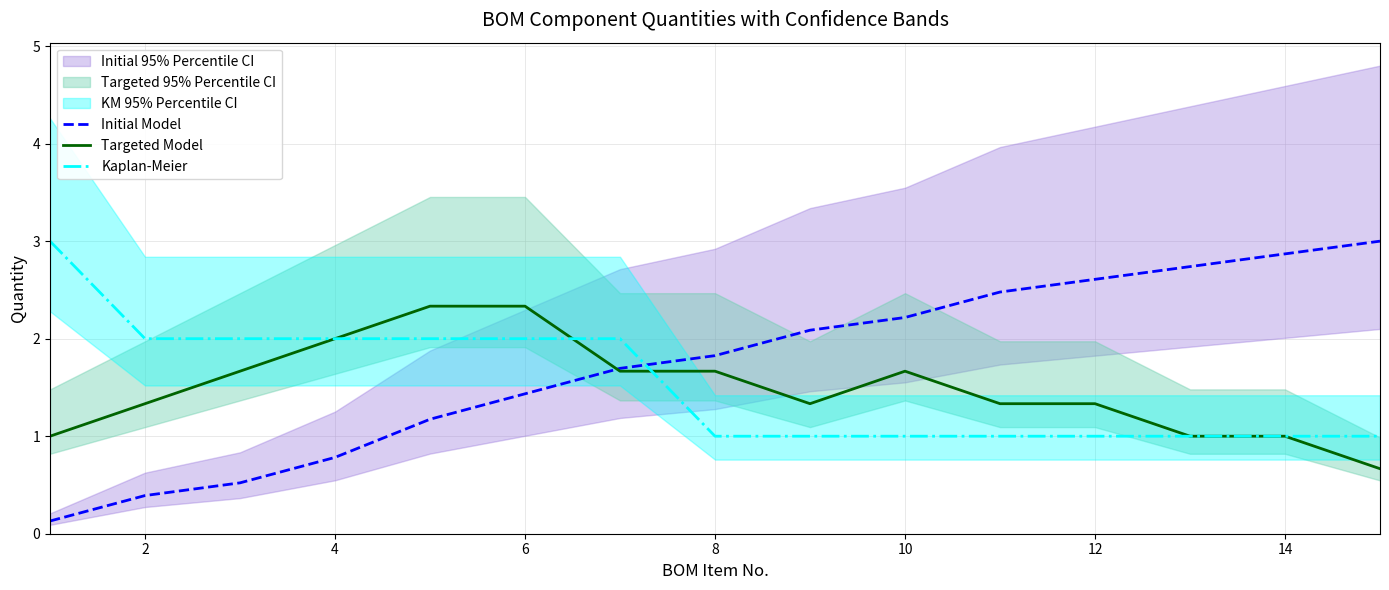

What is the lowest value of the Targeted Model series?

0.7